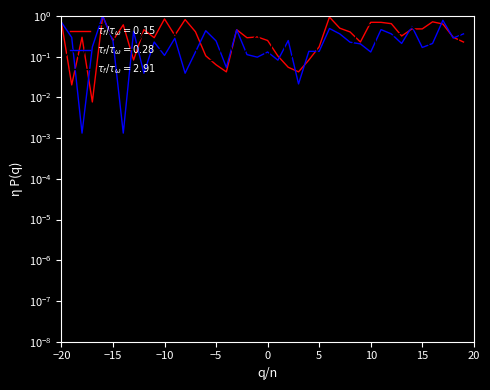

In SDS_P2, how many points are lower than both neighbors (excluding endpoints)?

13